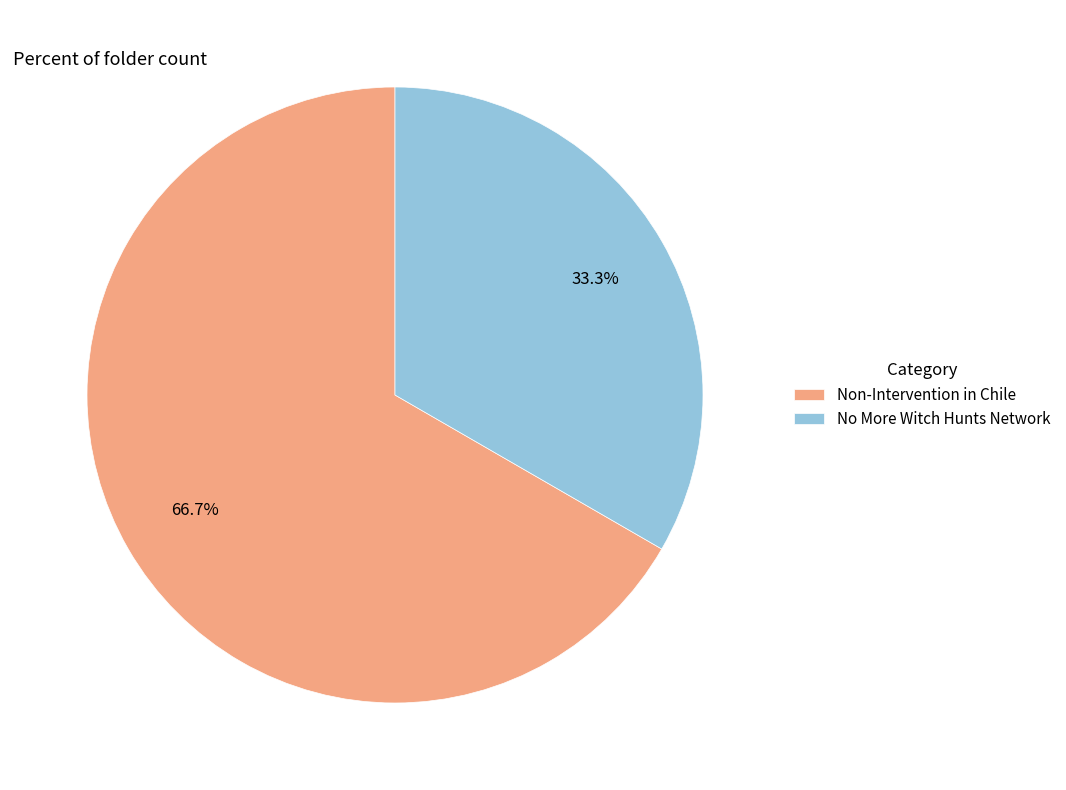

Which category has the biggest portion of the pie?

Non-Intervention in Chile